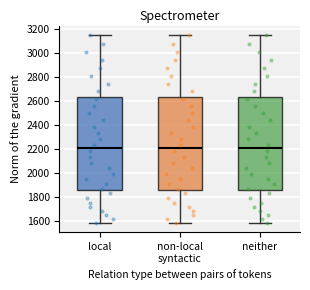

Reading left to right, transcribe this box plot: for each box, give where its median line is, the range the box spans, and where its two whiskers end, as read against the y-axis. The values are not printed on the chart, so give them approximately, as read against the axis.

local: median 2200, box 1860 to 2640, whiskers 1580 to 3160
non-local syntactic: median 2200, box 1860 to 2640, whiskers 1580 to 3160
neither: median 2200, box 1860 to 2640, whiskers 1580 to 3160